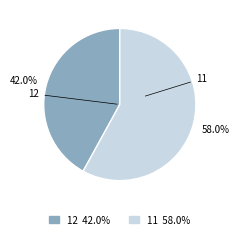

Rank the categories by value from lowest to highest.

12, 11